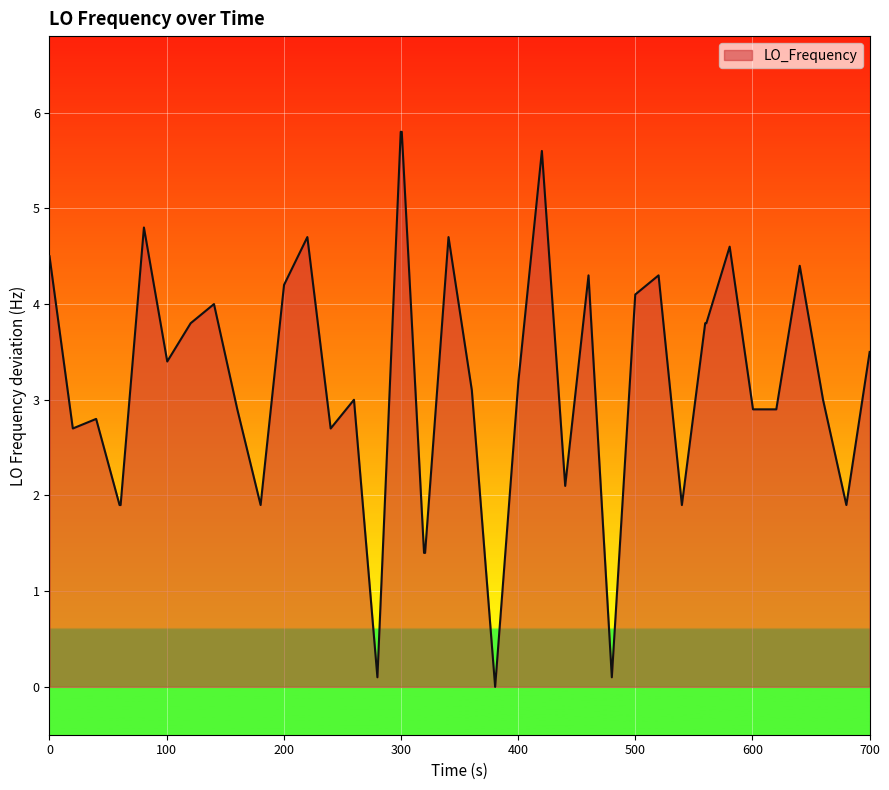

What is the maximum value shown in the chart?

5.8